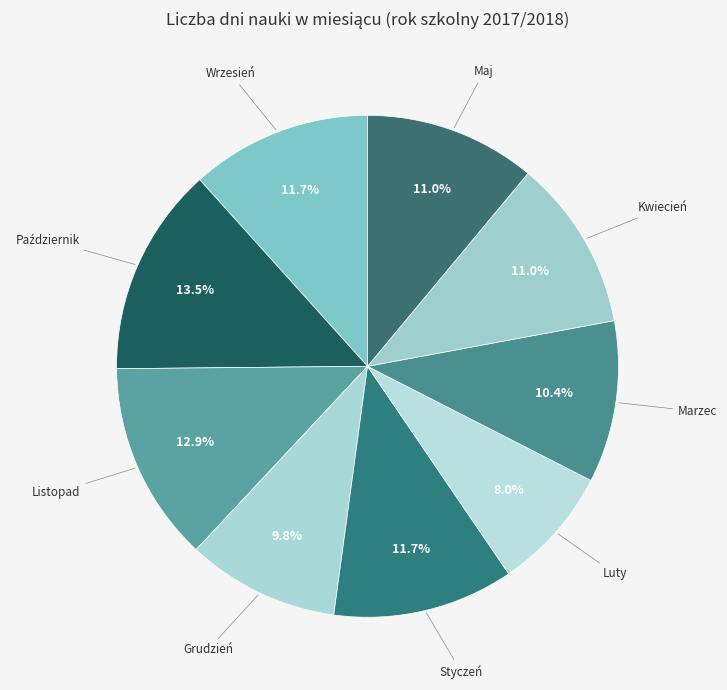

Do Maj and Grudzień together represent more than half of the pie?

No